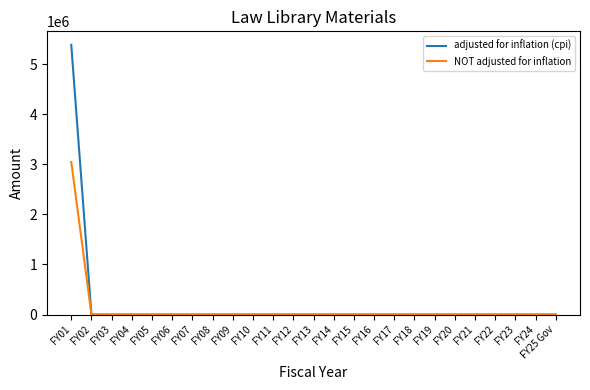

Which series has the largest range (max minus min)?

adjusted for inflation (cpi)